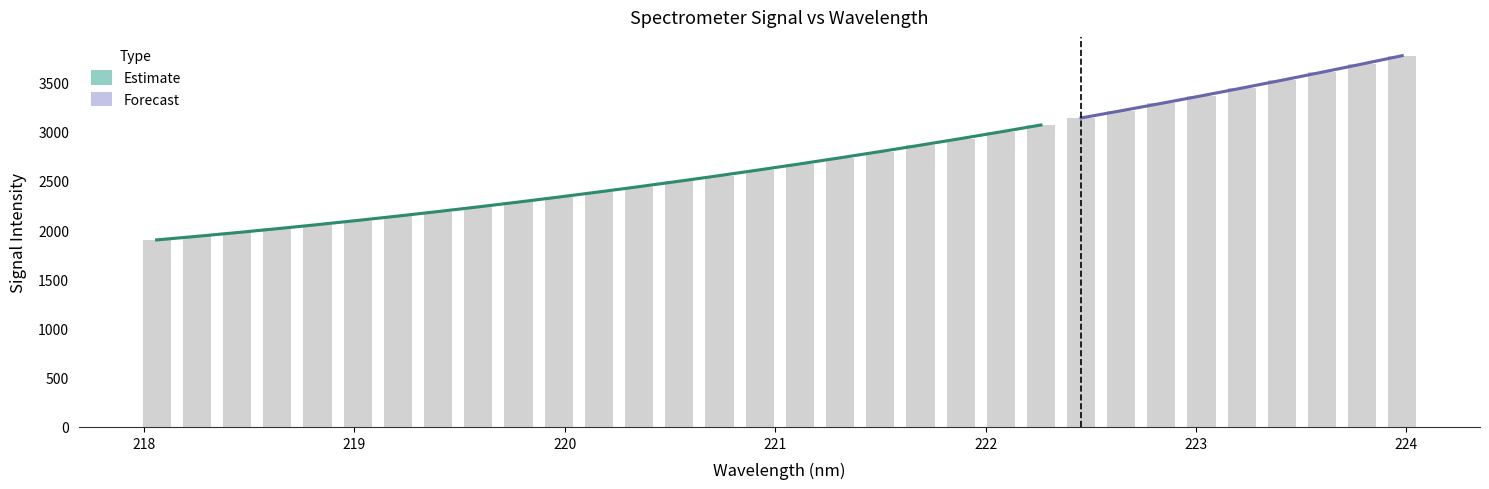

What position from the left is 222.6447?

25